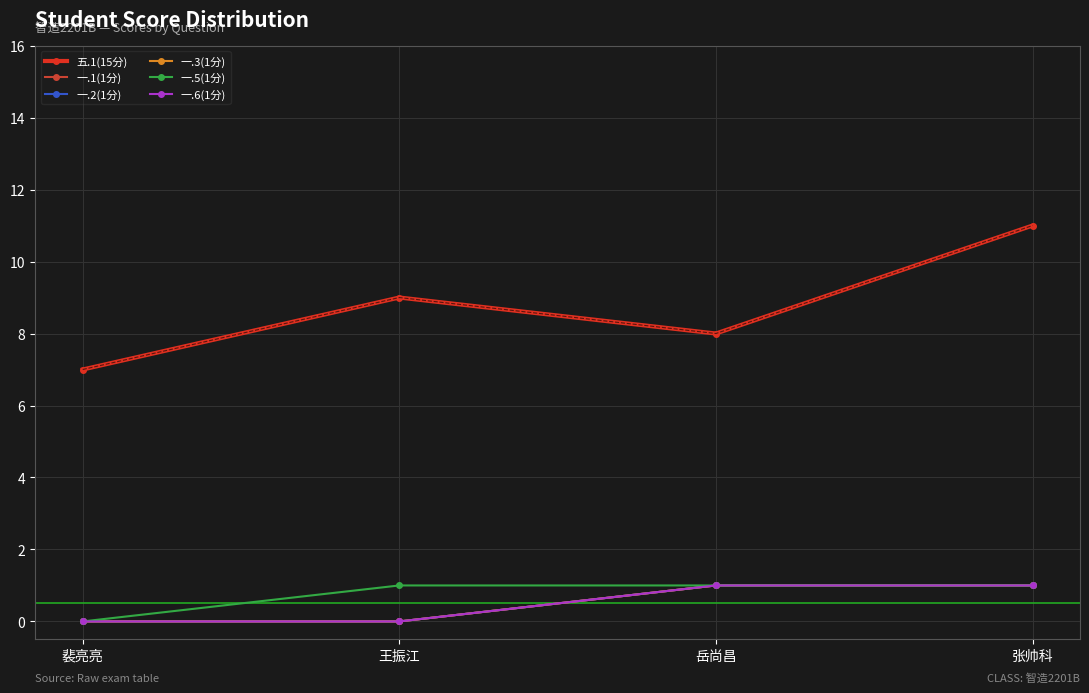

What is the approximate value of 一.6(1分) at 张帅科?

1